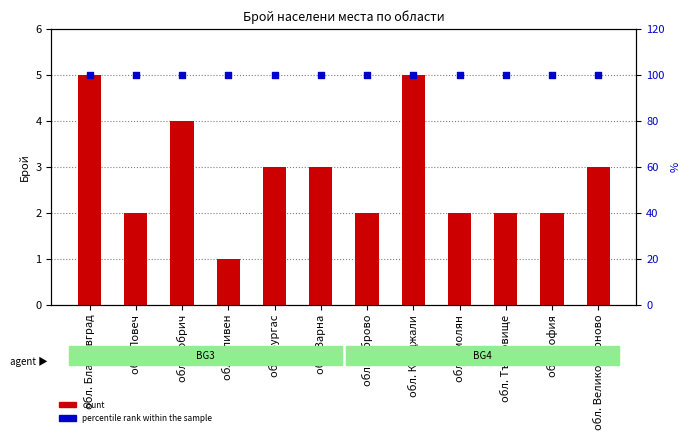

Which series has the widest spread of Y values?

count